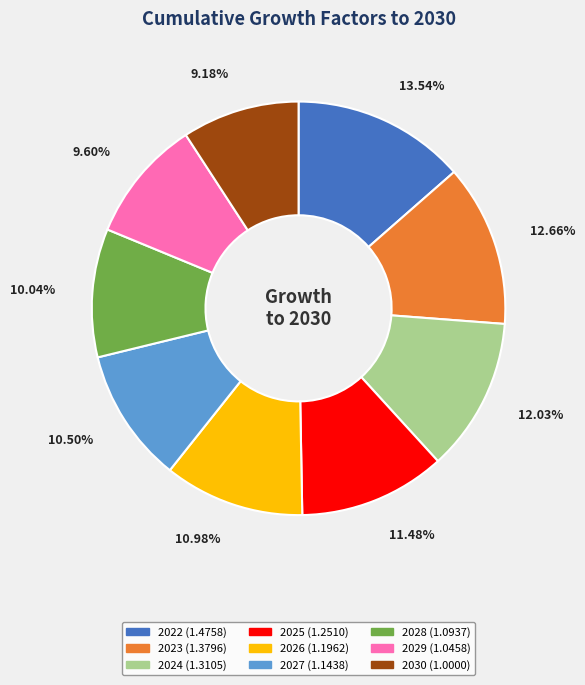

How many slices are in this pie chart?

9